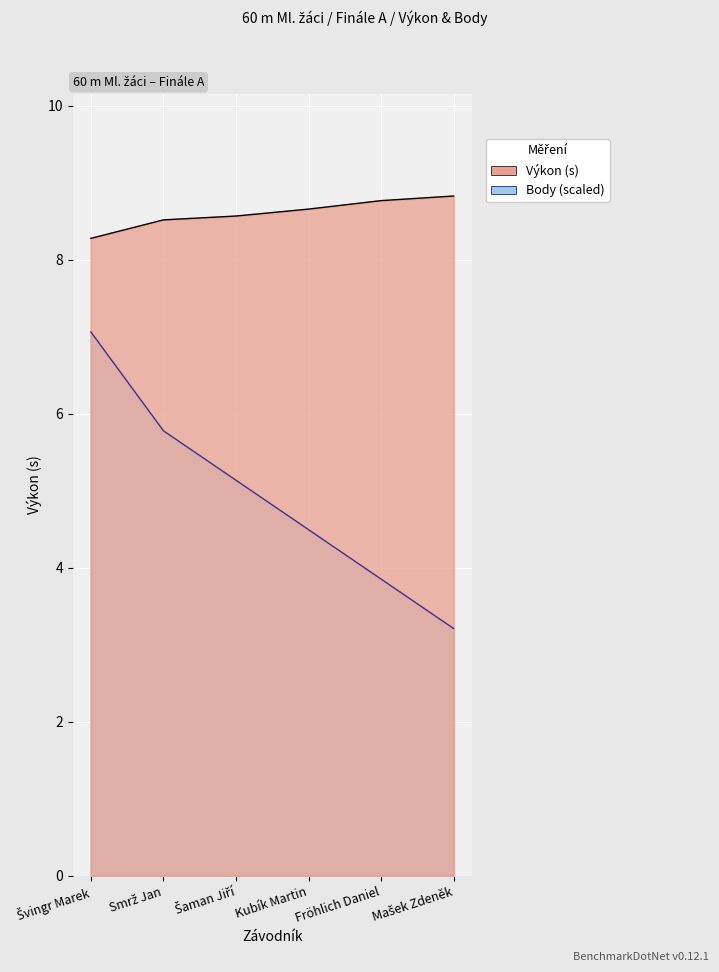

Between Švingr Marek and Šaman Jiří, which is larger?

Švingr Marek